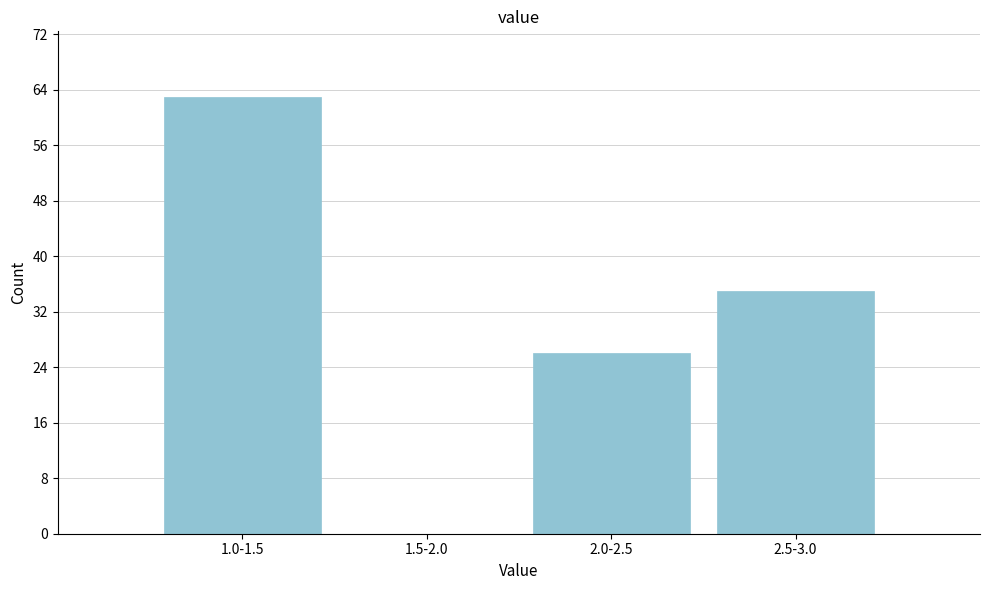

Reading left to right, transcribe all the data shown in this chart.

1.0-1.5=63	1.5-2.0=0	2.0-2.5=26	2.5-3.0=35